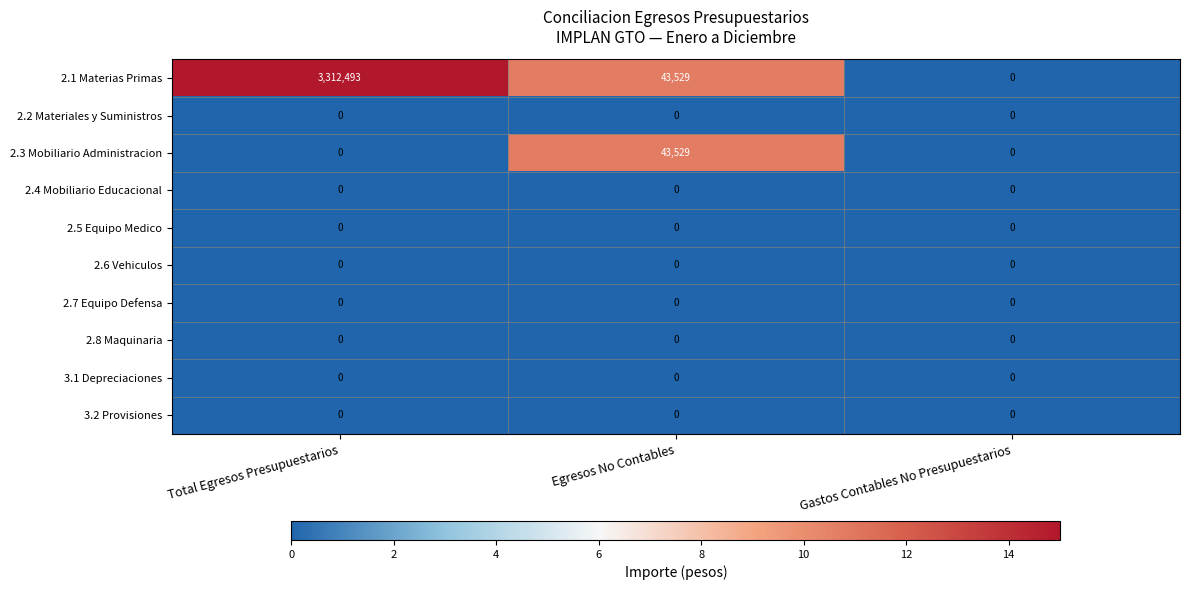

What is the difference between the 2.1 Materias Primas values at Egresos No Contables and Gastos Contables No Presupuestarios?

43529